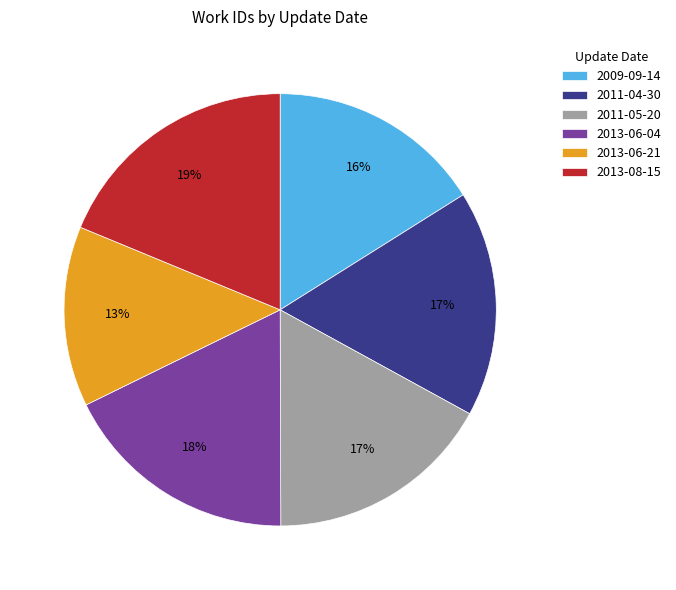

Is there a majority slice in this chart?

No